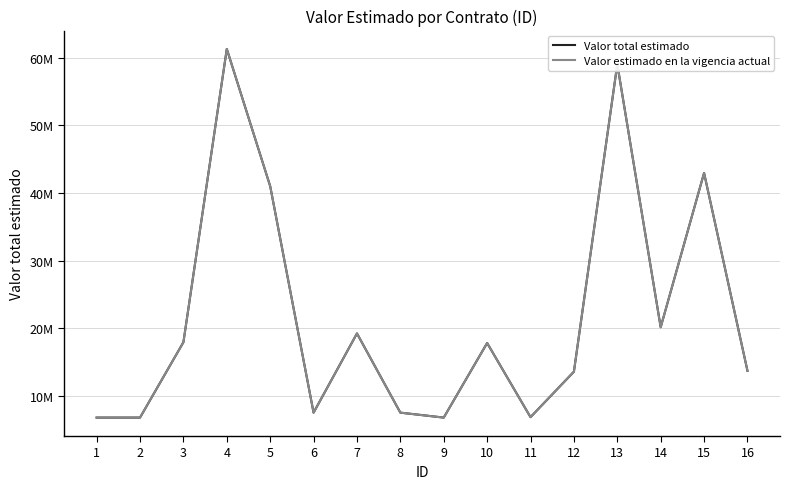

Does the chart have visible grid lines?

Yes